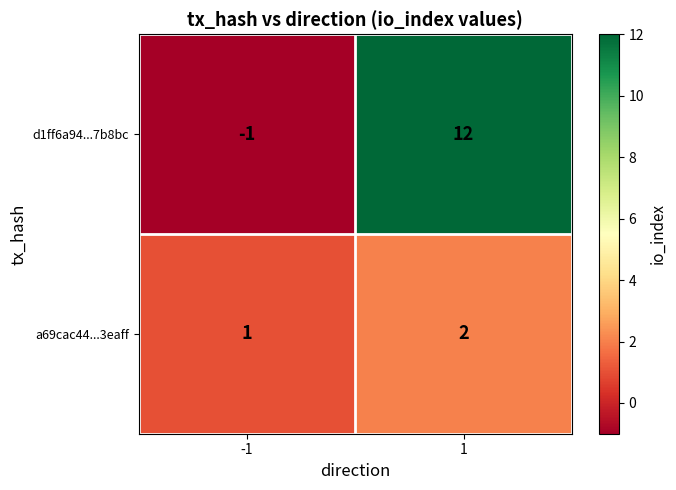

What value does the d1ff6a94...7b8bc series have at 1, to the nearest 5?

10